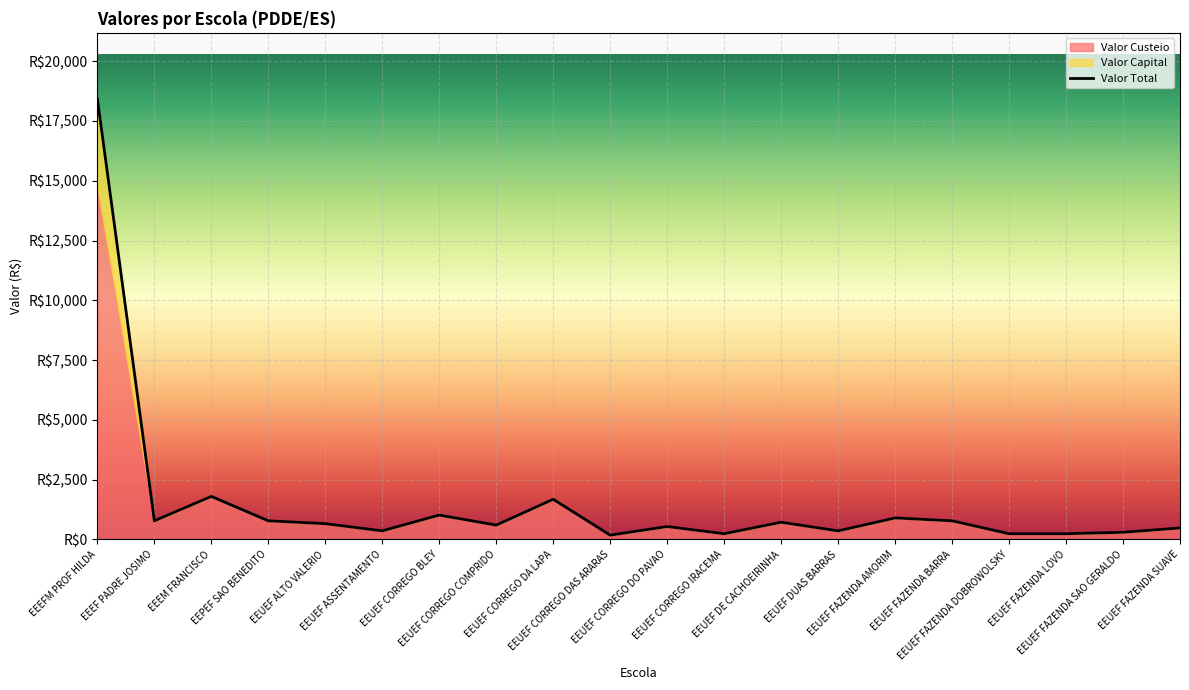

Rank the categories by Valor Total value from lowest to highest.

EEUEF CORREGO DAS ARARAS, EEUEF CORREGO IRACEMA, EEUEF FAZENDA DOBROWOLSKY, EEUEF FAZENDA LOVO, EEUEF FAZENDA SAO GERALDO, EEUEF ASSENTAMENTO, EEUEF DUAS BARRAS, EEUEF FAZENDA SUAVE, EEUEF CORREGO DO PAVAO, EEUEF CORREGO COMPRIDO, EEUEF ALTO VALERIO, EEUEF DE CACHOEIRINHA, EEEF PADRE JOSIMO, EEPEF SAO BENEDITO, EEUEF FAZENDA BARRA, EEUEF FAZENDA AMORIM, EEUEF CORREGO BLEY, EEUEF CORREGO DA LAPA, EEEM FRANCISCO, EEEFM PROF HILDA